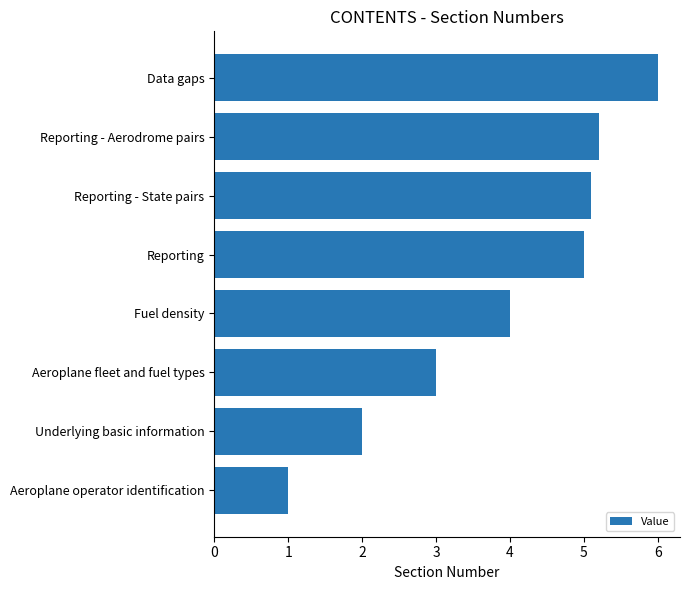

Reading top to bottom, extract all data points from this chart.

Data gaps=6.0	Reporting - Aerodrome pairs=5.2	Reporting - State pairs=5.1	Reporting=5.0	Fuel density=4.0	Aeroplane fleet and fuel types=3.0	Underlying basic information=2.0	Aeroplane operator identification=1.0